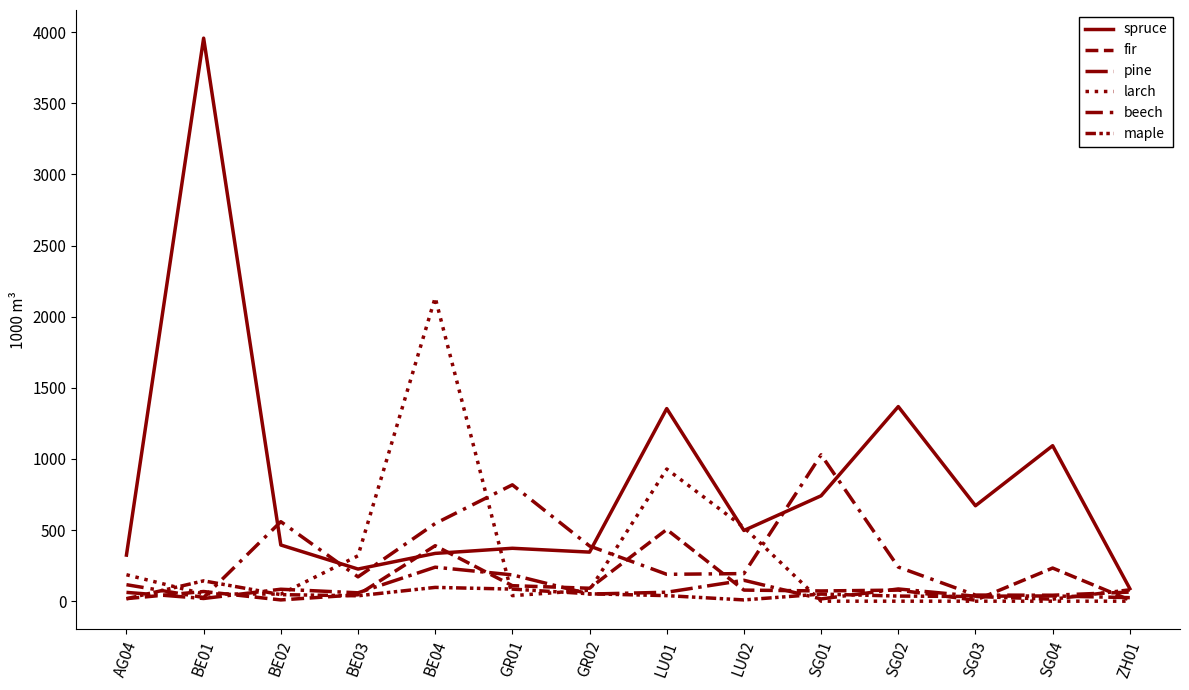

How many lines are shown in the chart?

6